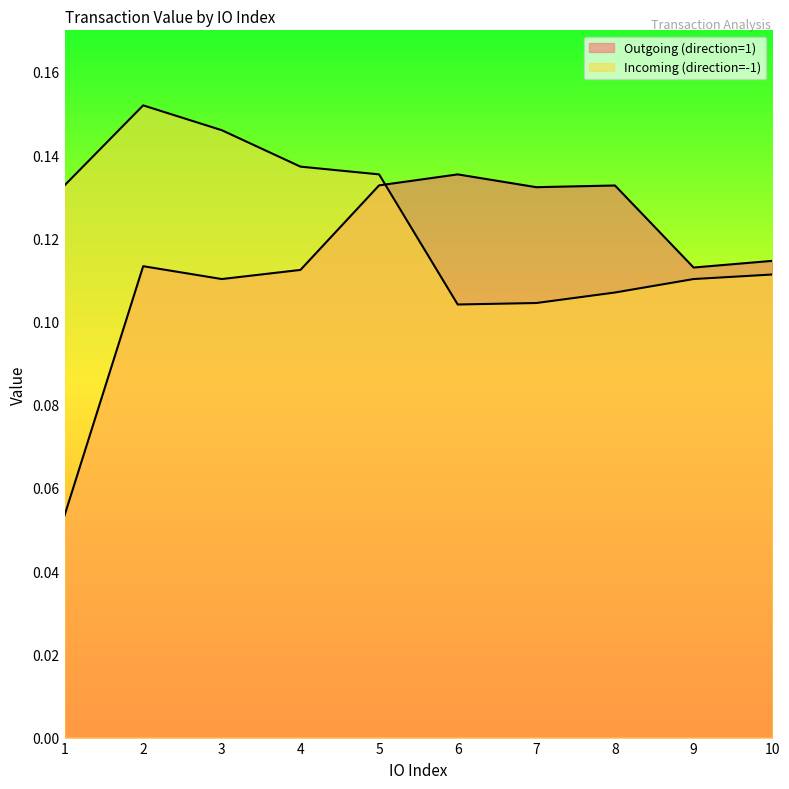

Between which two adjacent categories do Incoming (direction=-1) and Outgoing (direction=1) first intersect?

5 and 6